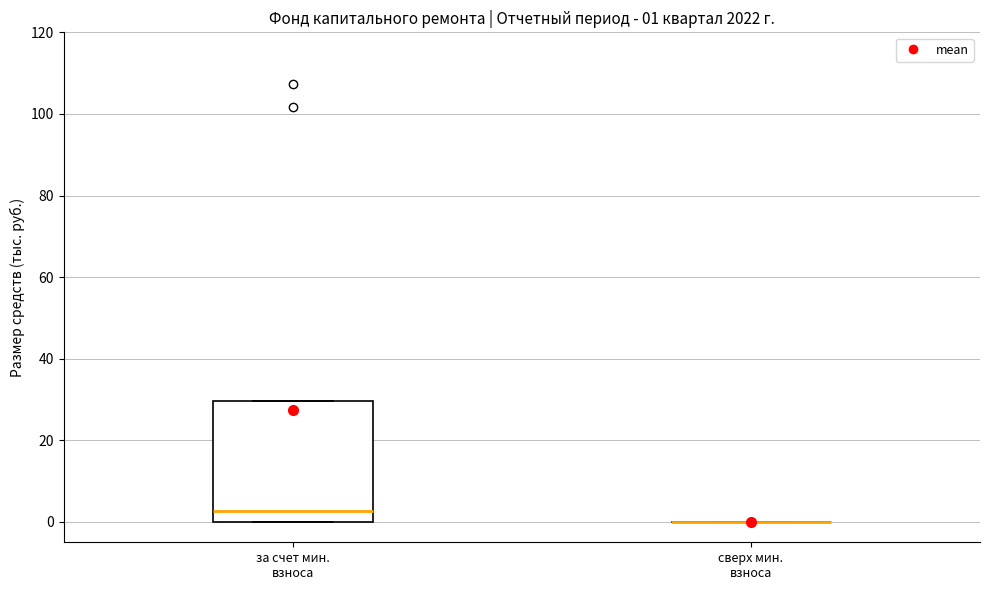

Comparing the boxes themselves (not the whiskers), which one is the tallest?

за счет мин. взноса